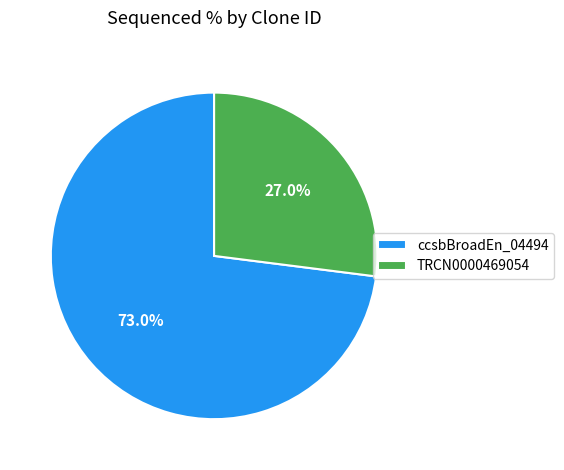

What is the smallest slice in the pie chart?

TRCN0000469054